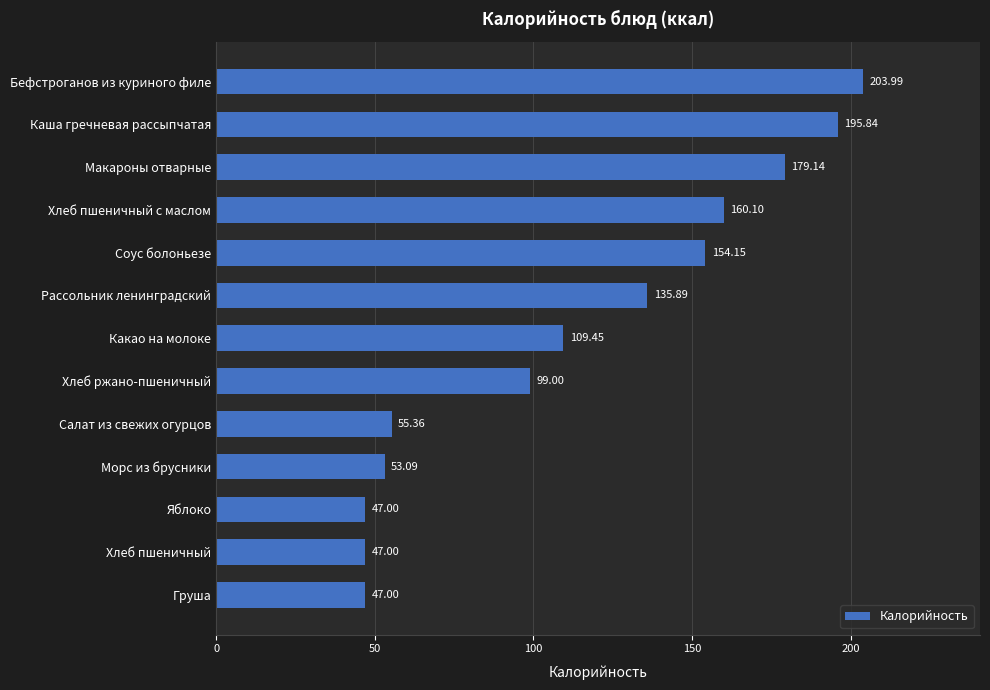

What is the difference between the maximum and second lowest values?

157.0